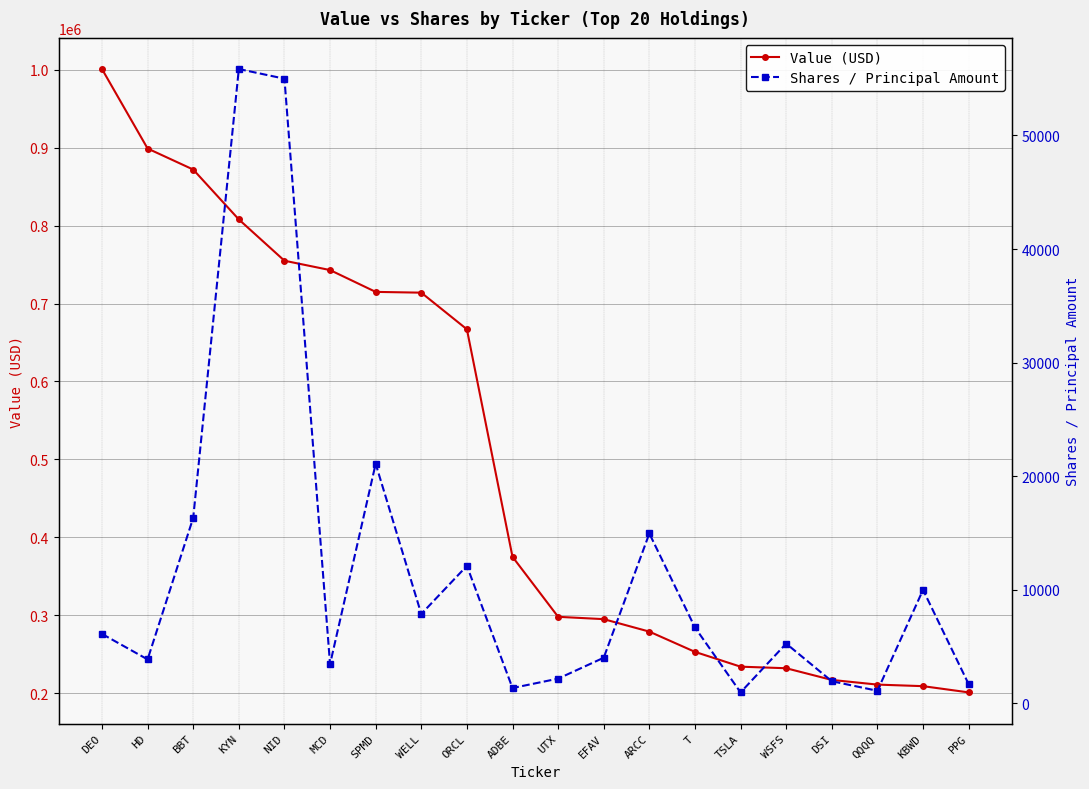

What position from the left is KYN?

4